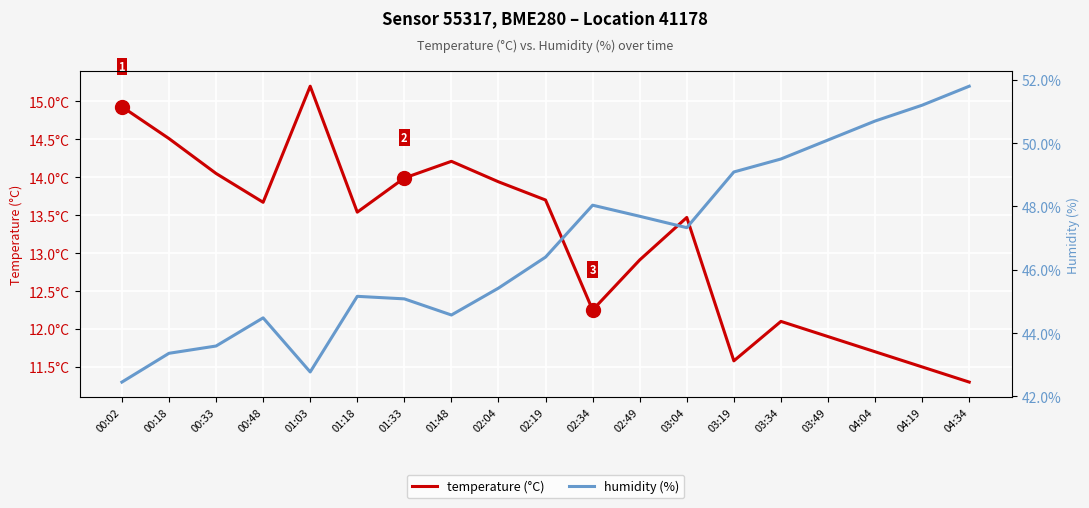

Which series has the largest total across all categories?

humidity (%)